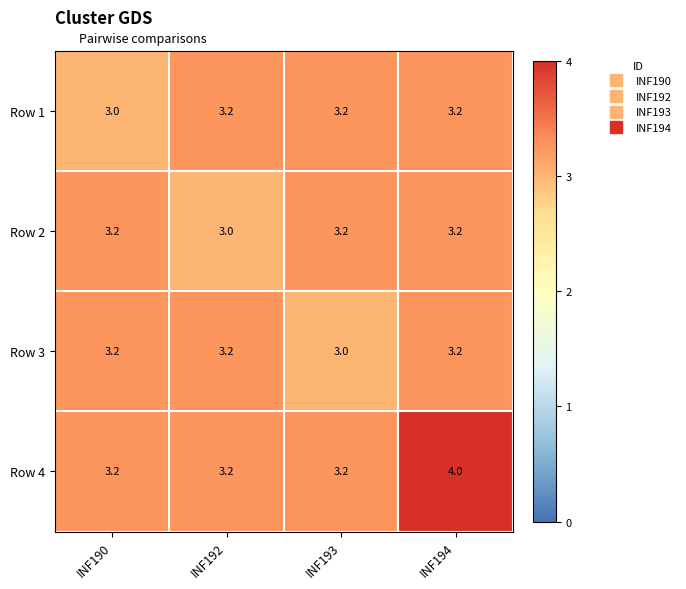

What is the sum of all Row 2 values?

12.6